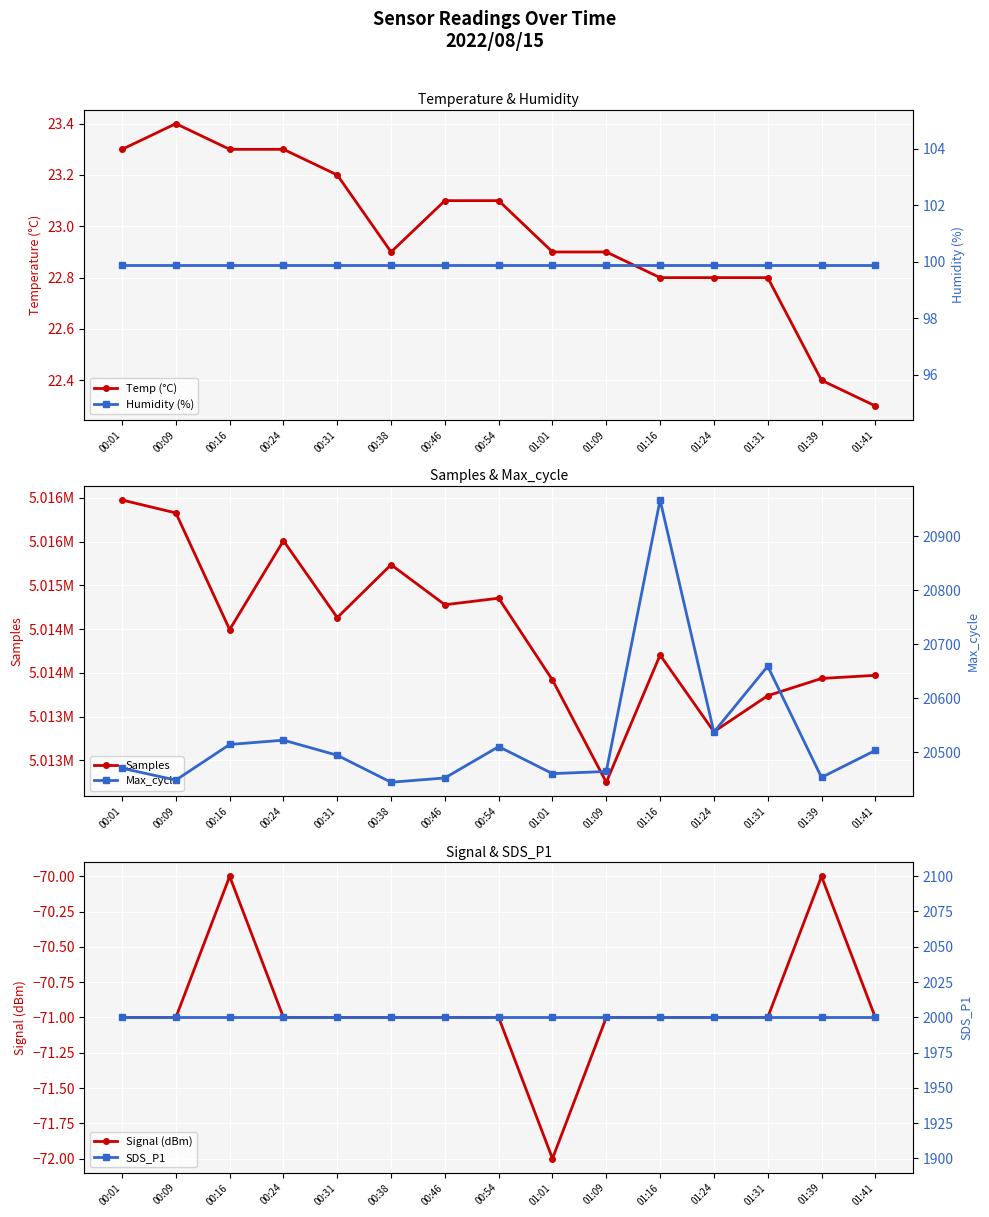

What is the value of the SDS_P1 point at the 12th from the left?

1999.9